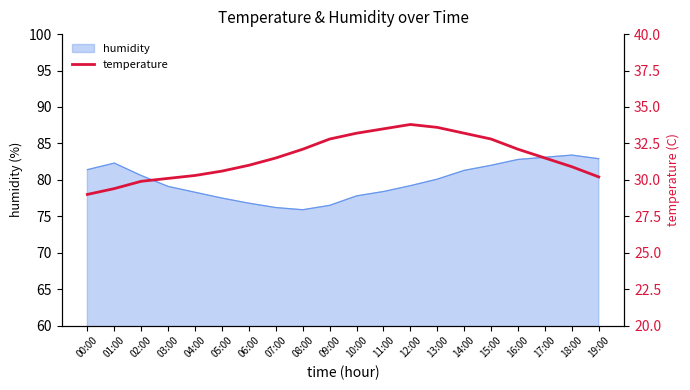

Which category has the highest value across all series?

12:00